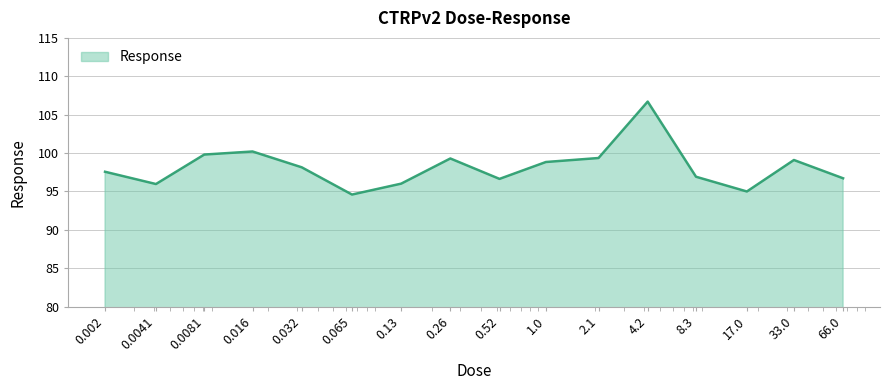

What is the greatest value displayed?

106.7